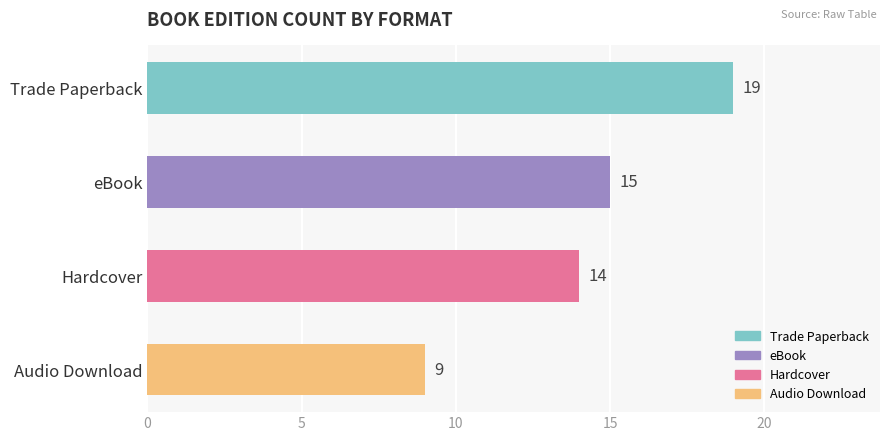

True or false: the data shows 9 at Audio Download.

True